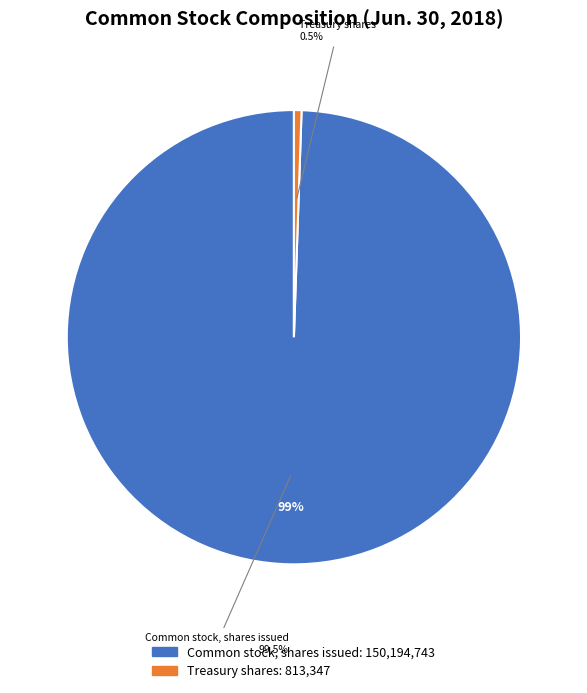

What portion of the pie excludes Common stock, shares issued?

0.5%